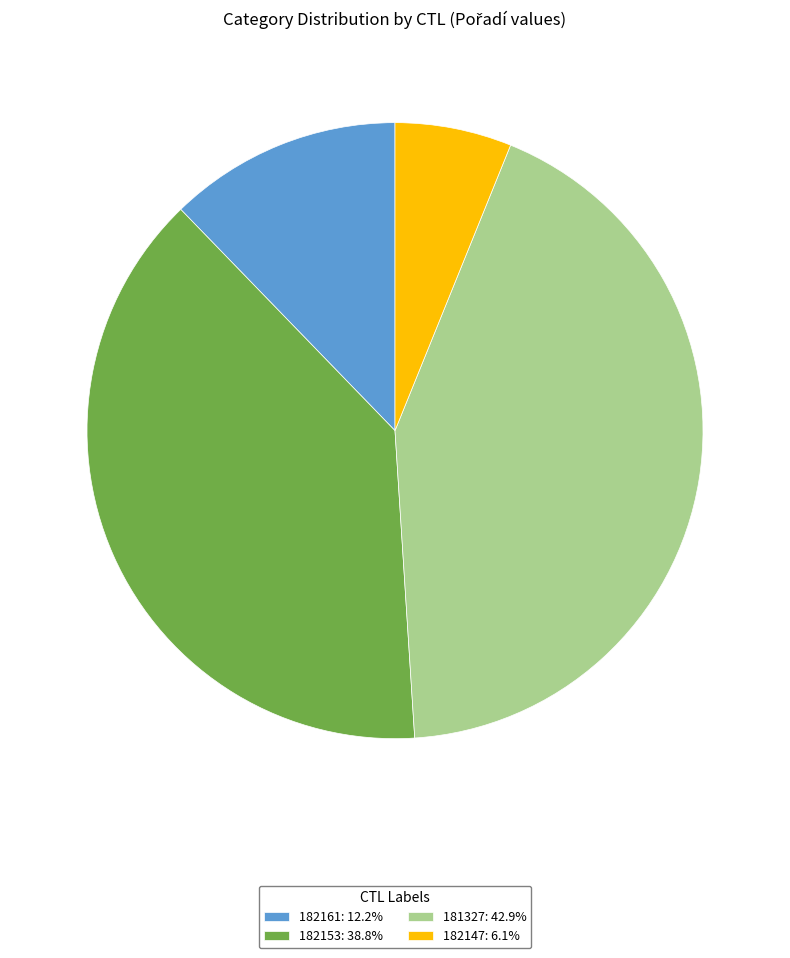

What is the ratio of the value at 182153 to the value at 181327?

0.9